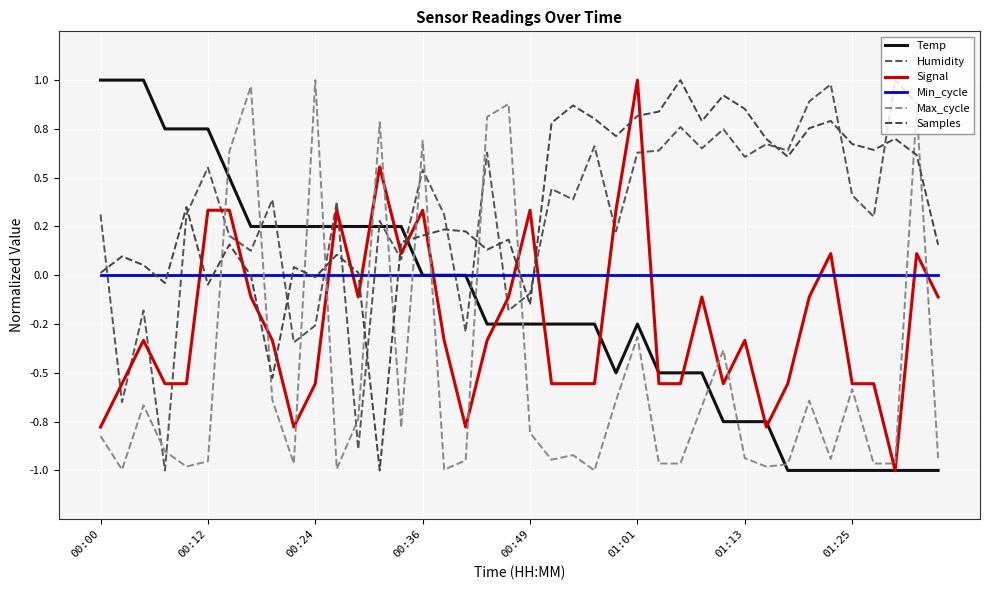

Does the chart have visible grid lines?

Yes